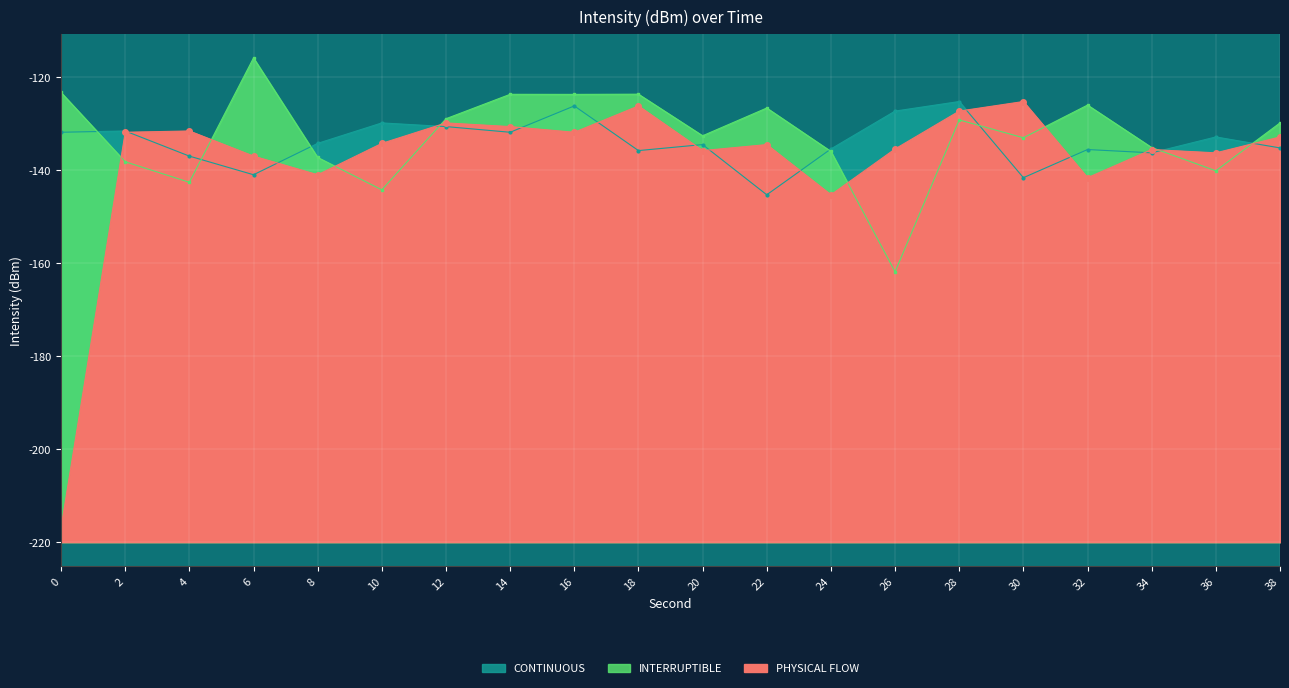

Where is the first local minimum for INTERRUPTIBLE?

4